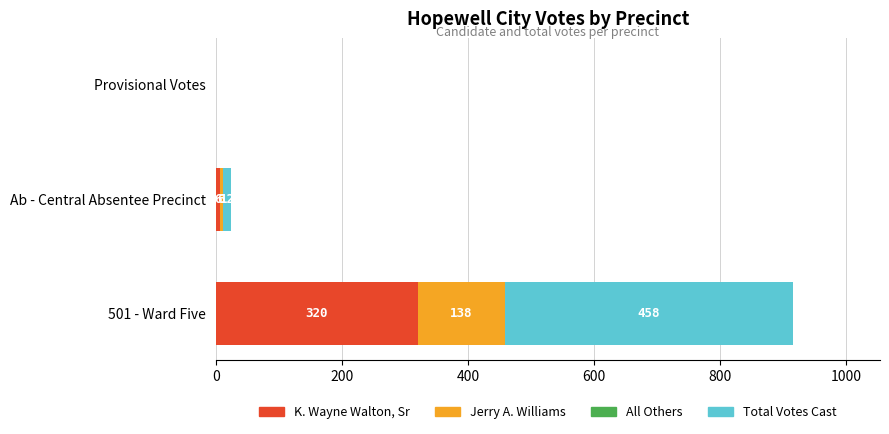

What is the sum of the K. Wayne Walton, Sr values at Provisional Votes and Ab - Central Absentee Precinct?

6